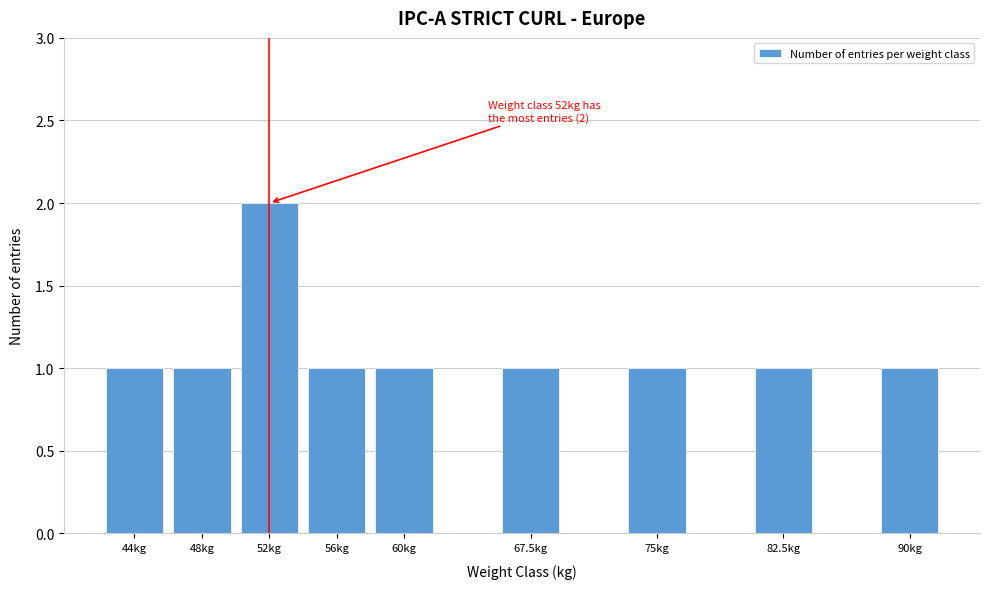

Reading left to right, extract all data points from this chart.

1	1	2	1	1	1	1	1	1